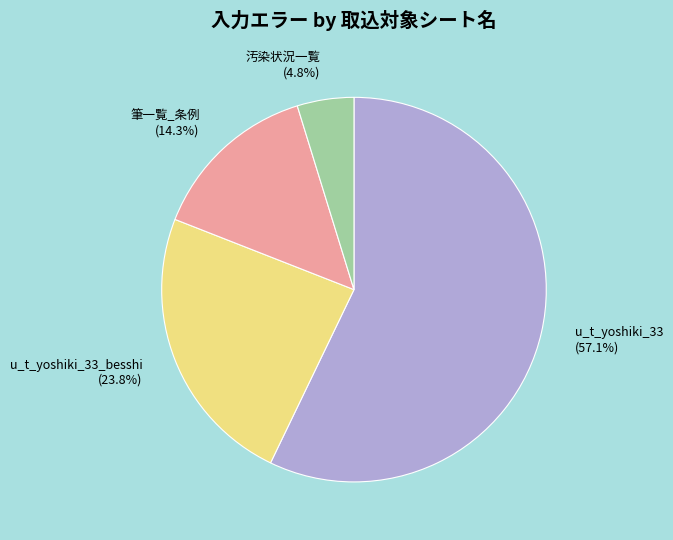

How many slices are in this pie chart?

4